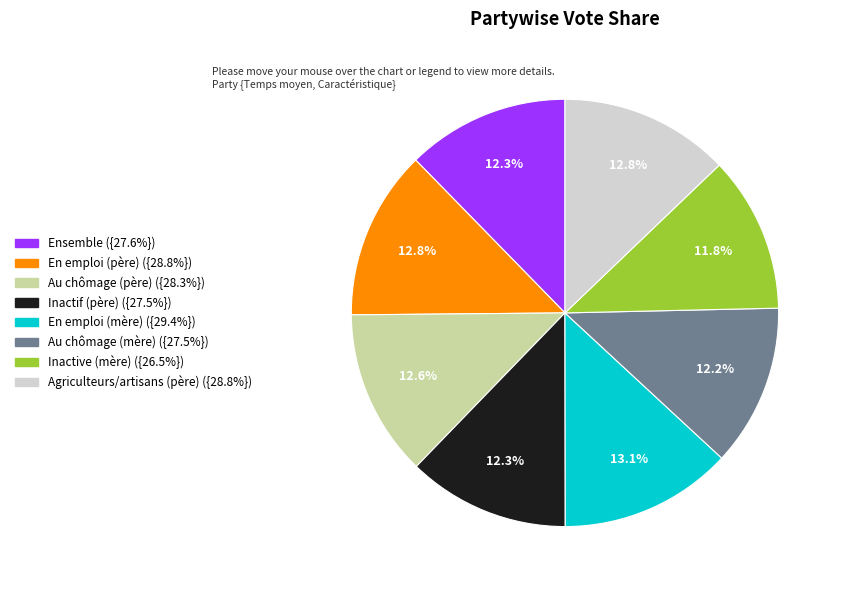

To the nearest percent, what is the difference between the largest and smallest slice percentages?

1%